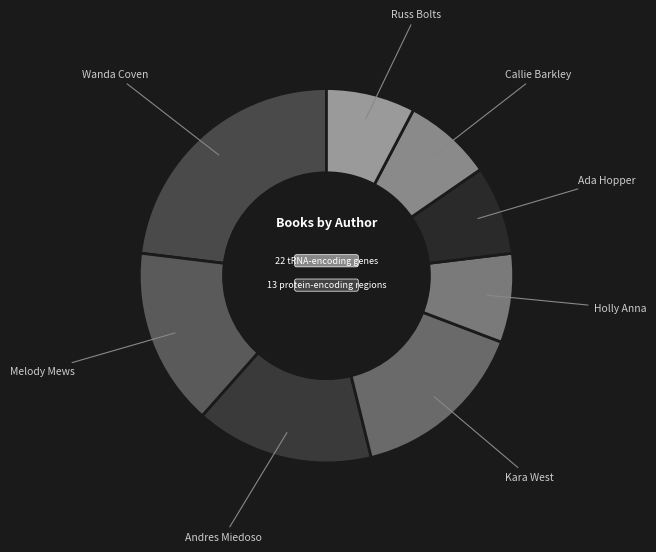

Is the sum of Callie Barkley and Kara West greater than half?

No